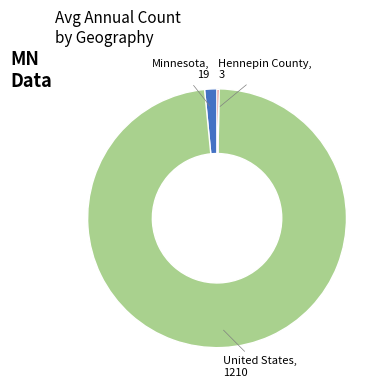

Which slice is the largest?

United States